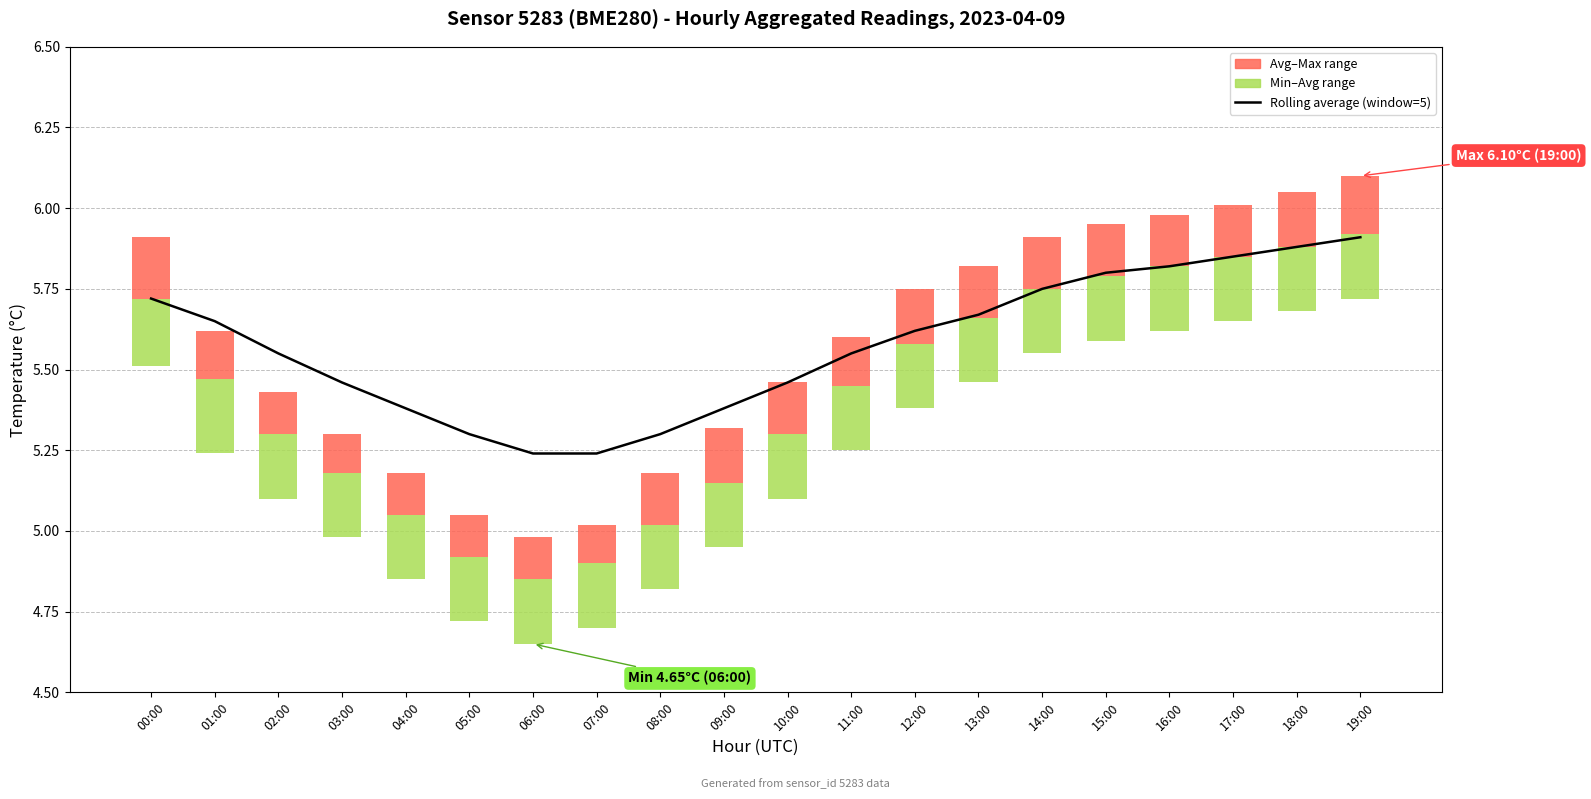

What is the difference between the maximum and minimum values in the Avg–Max range series?

0.1